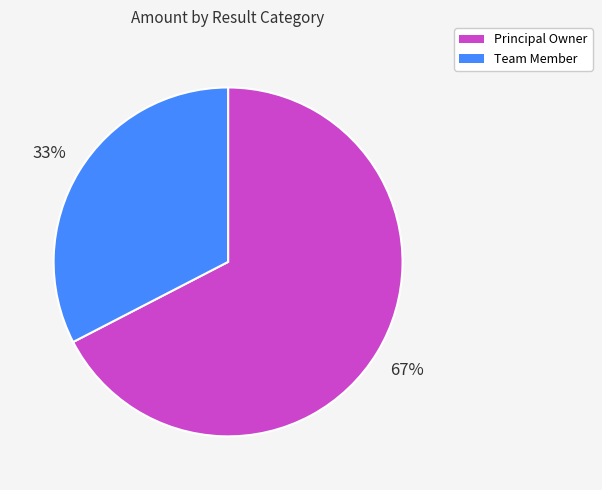

Approximately how many times larger is the value at Team Member compared to Principal Owner?

0.5